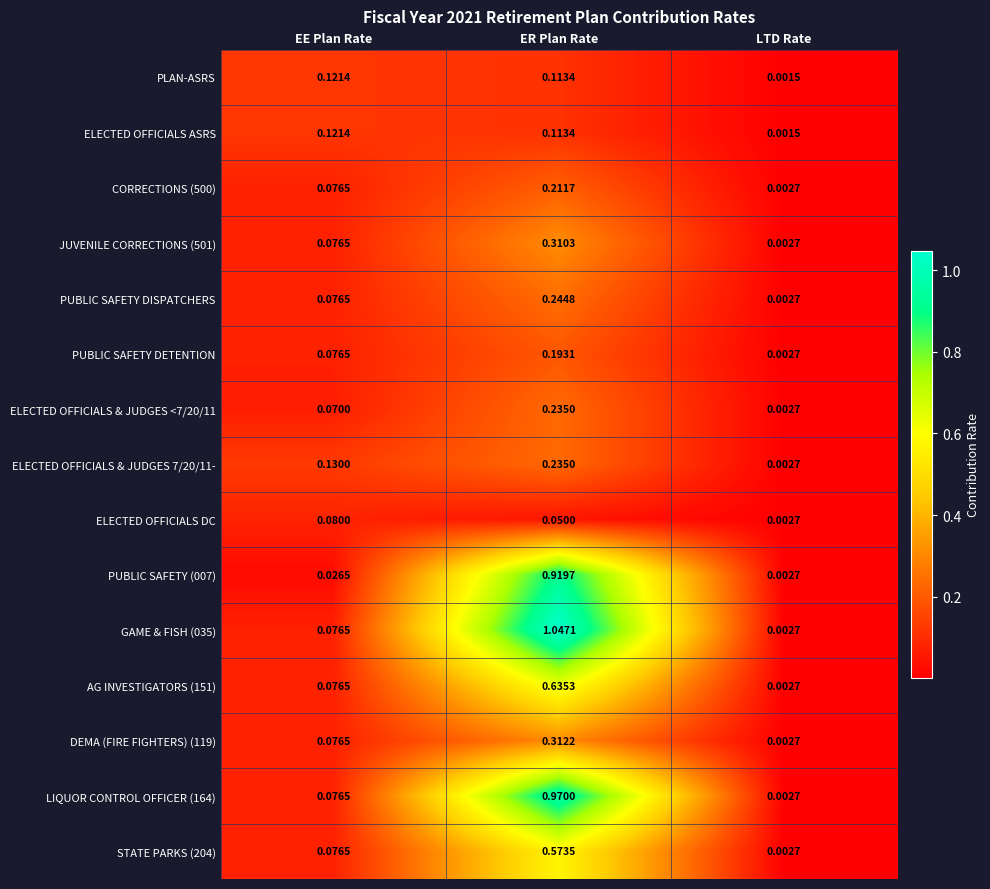

What is the total value across all series at EE Plan Rate?

1.2